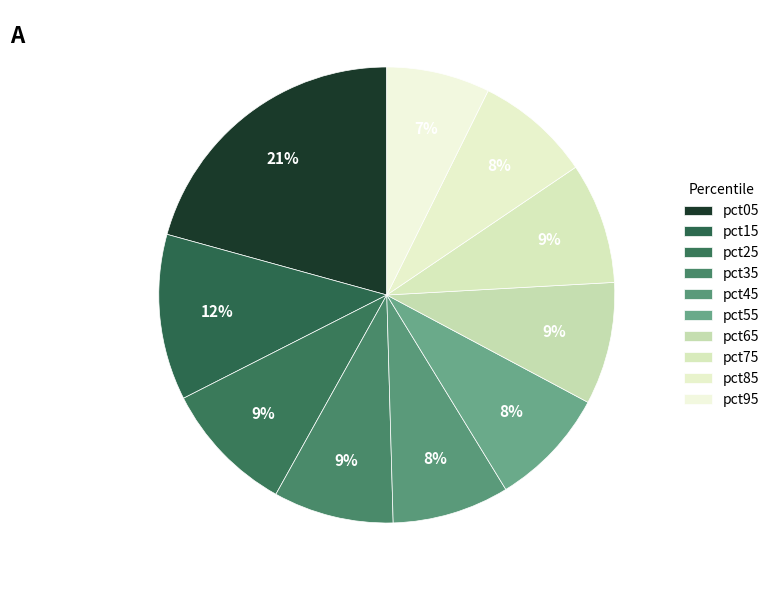

Count the number of slices in the pie.

10